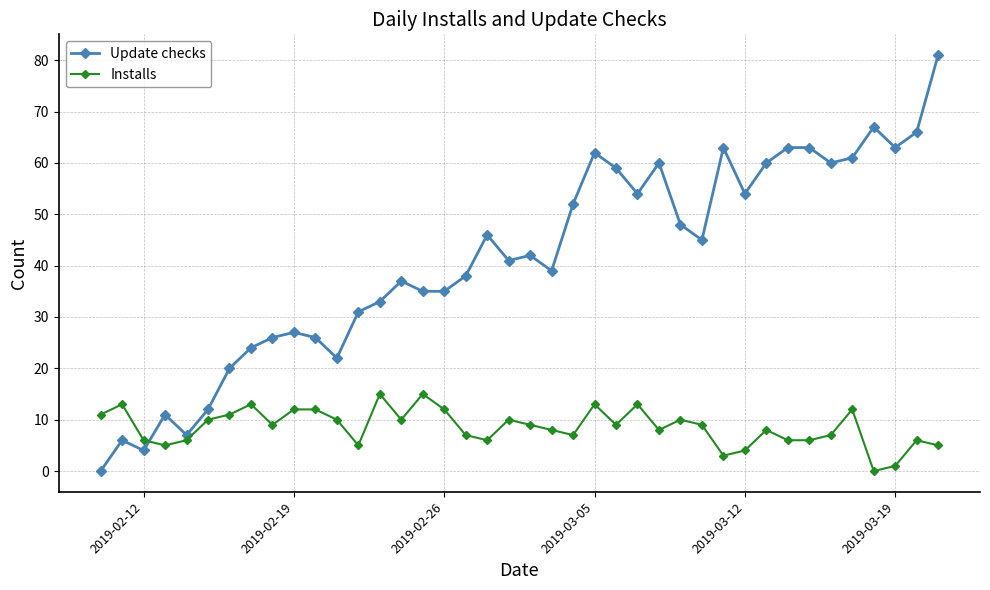

True or false: Installs has more than 0 points higher than both neighbors.

True